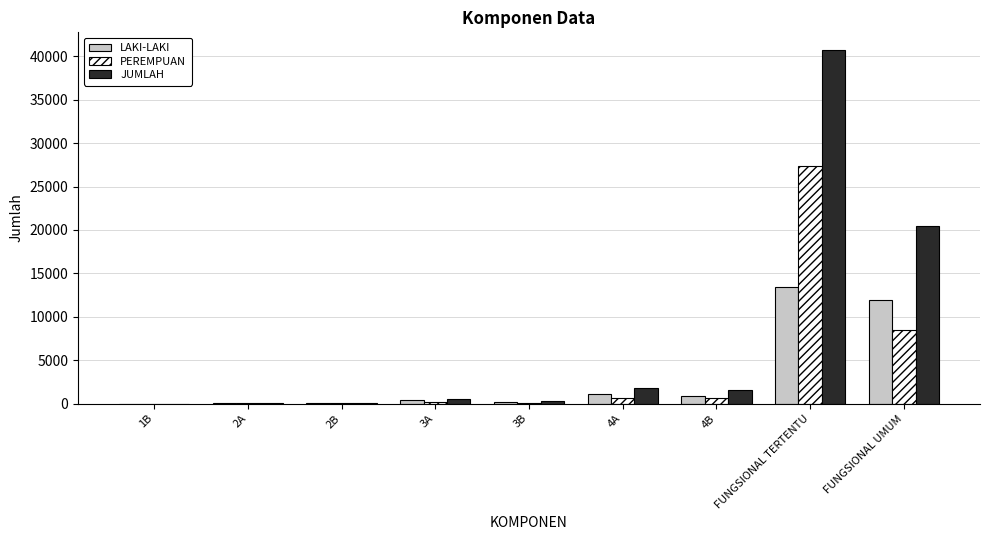

Which series changed the most between 4A and FUNGSIONAL TERTENTU?

JUMLAH